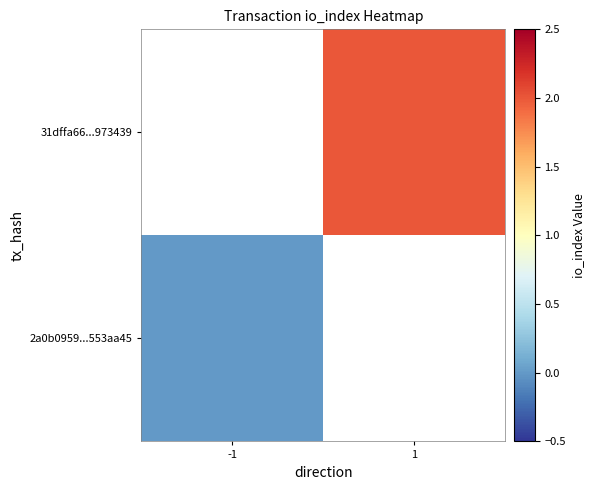

What is the greatest value displayed?

2.0